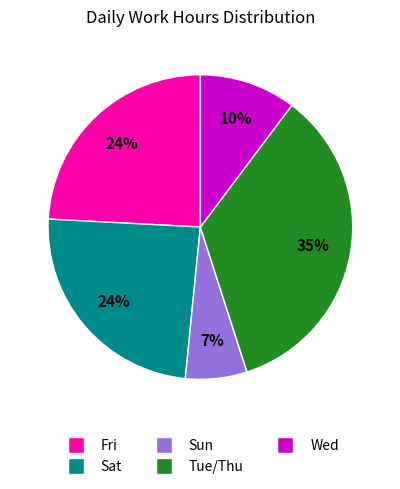

How many segments does this pie chart have?

5